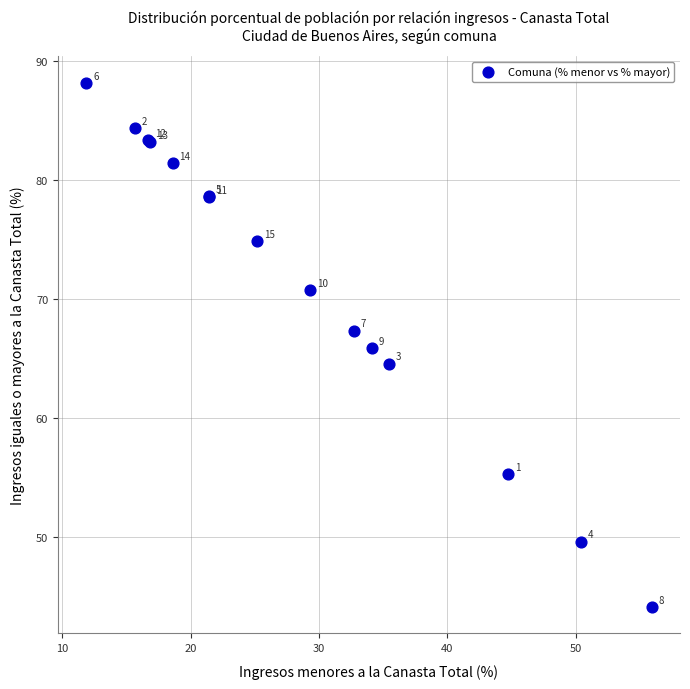

What Y value in the scatter plot is closest to 66?

65.9